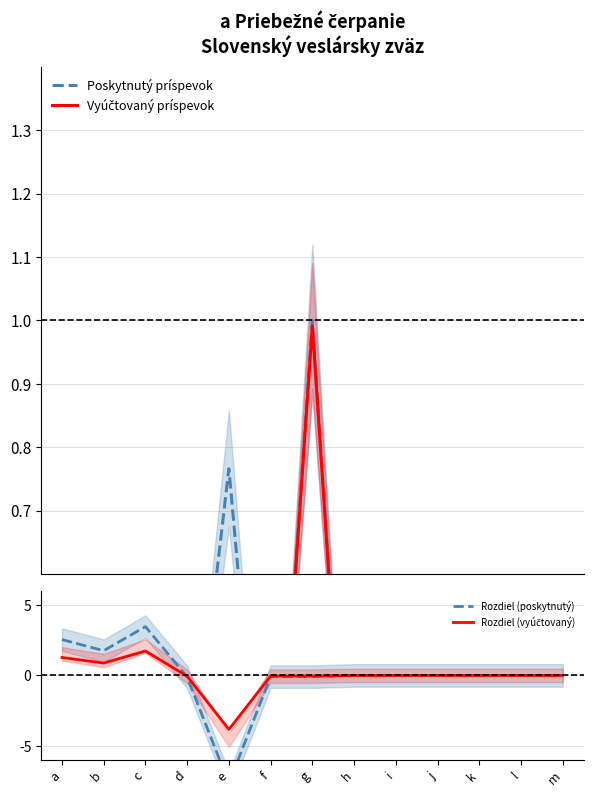

Where is Vyúčtovaný príspevok nearest to the value 0?

e